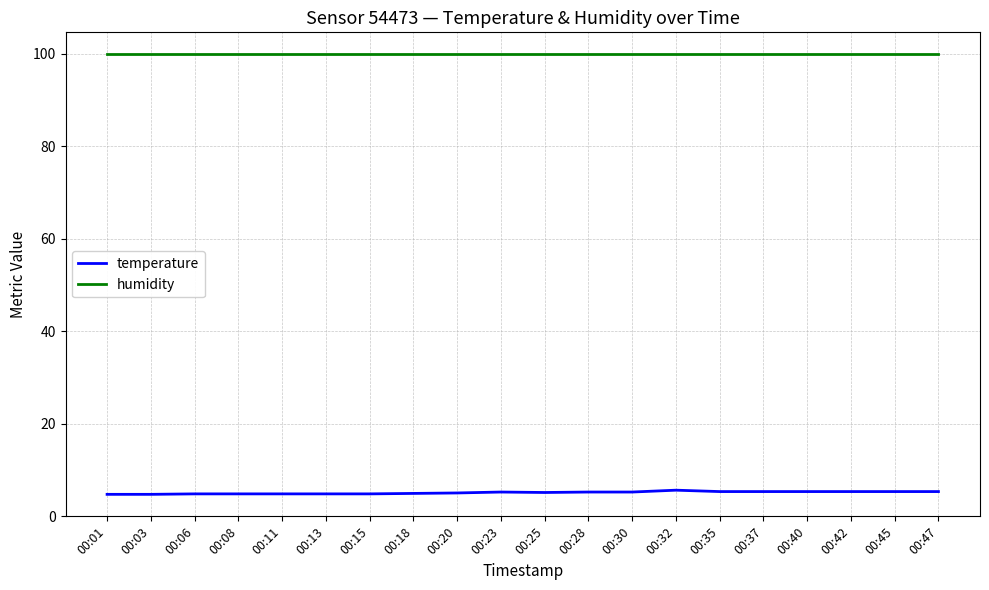

What is the total value across all series at 00:18?

104.8